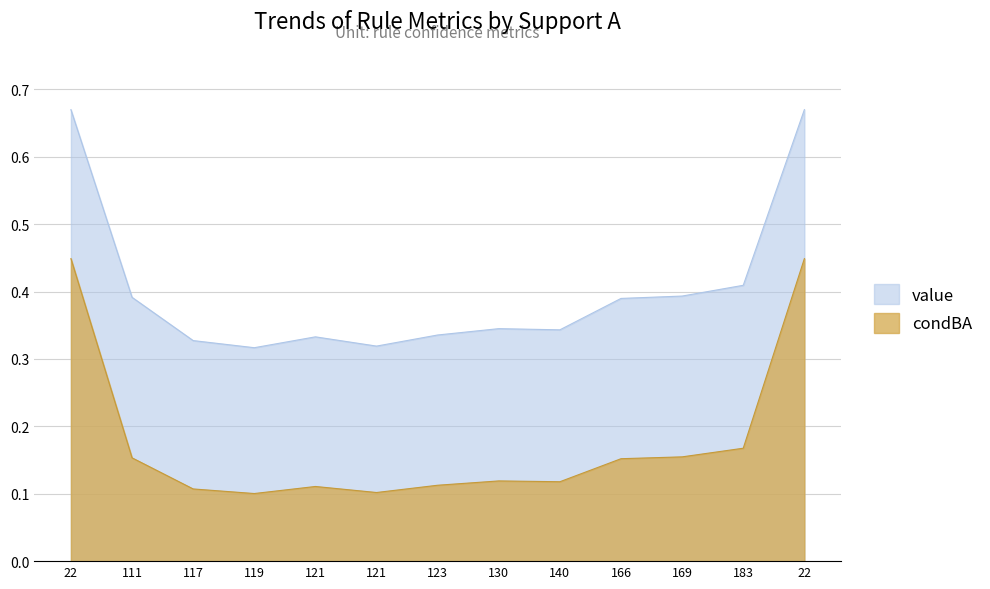

True or false: value and condBA intersect in this chart.

False